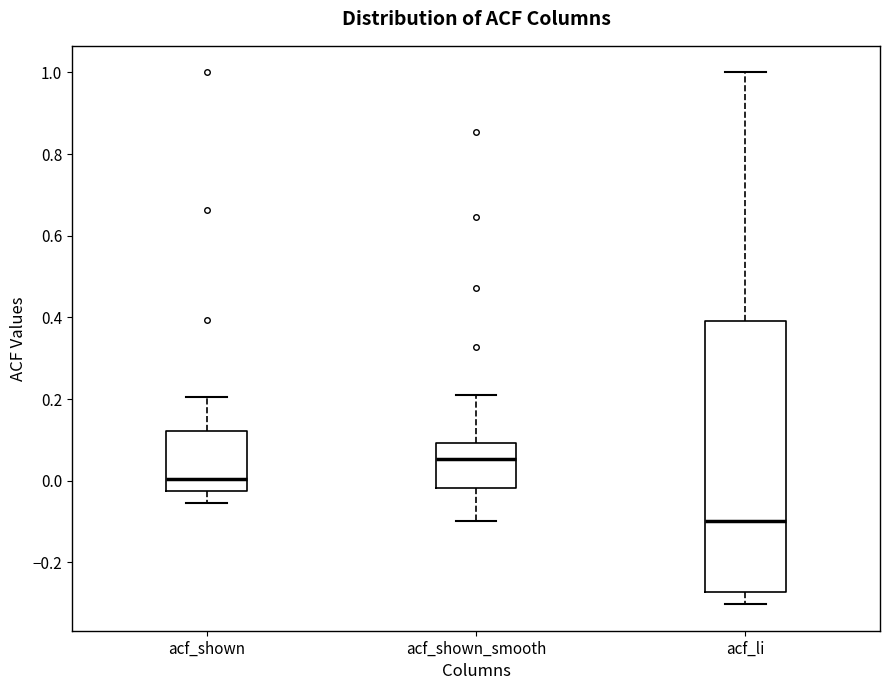

Reading left to right, transcribe this box plot: for each box, give where its median line is, the range the box spans, and where its two whiskers end, as read against the y-axis. The values are not printed on the chart, so give them approximately, as read against the axis.

acf_shown: median 0.00, box -0.02 to 0.12, whiskers -0.06 to 0.20
acf_shown_smooth: median 0.06, box -0.02 to 0.10, whiskers -0.10 to 0.22
acf_li: median -0.10, box -0.28 to 0.40, whiskers -0.30 to 1.00